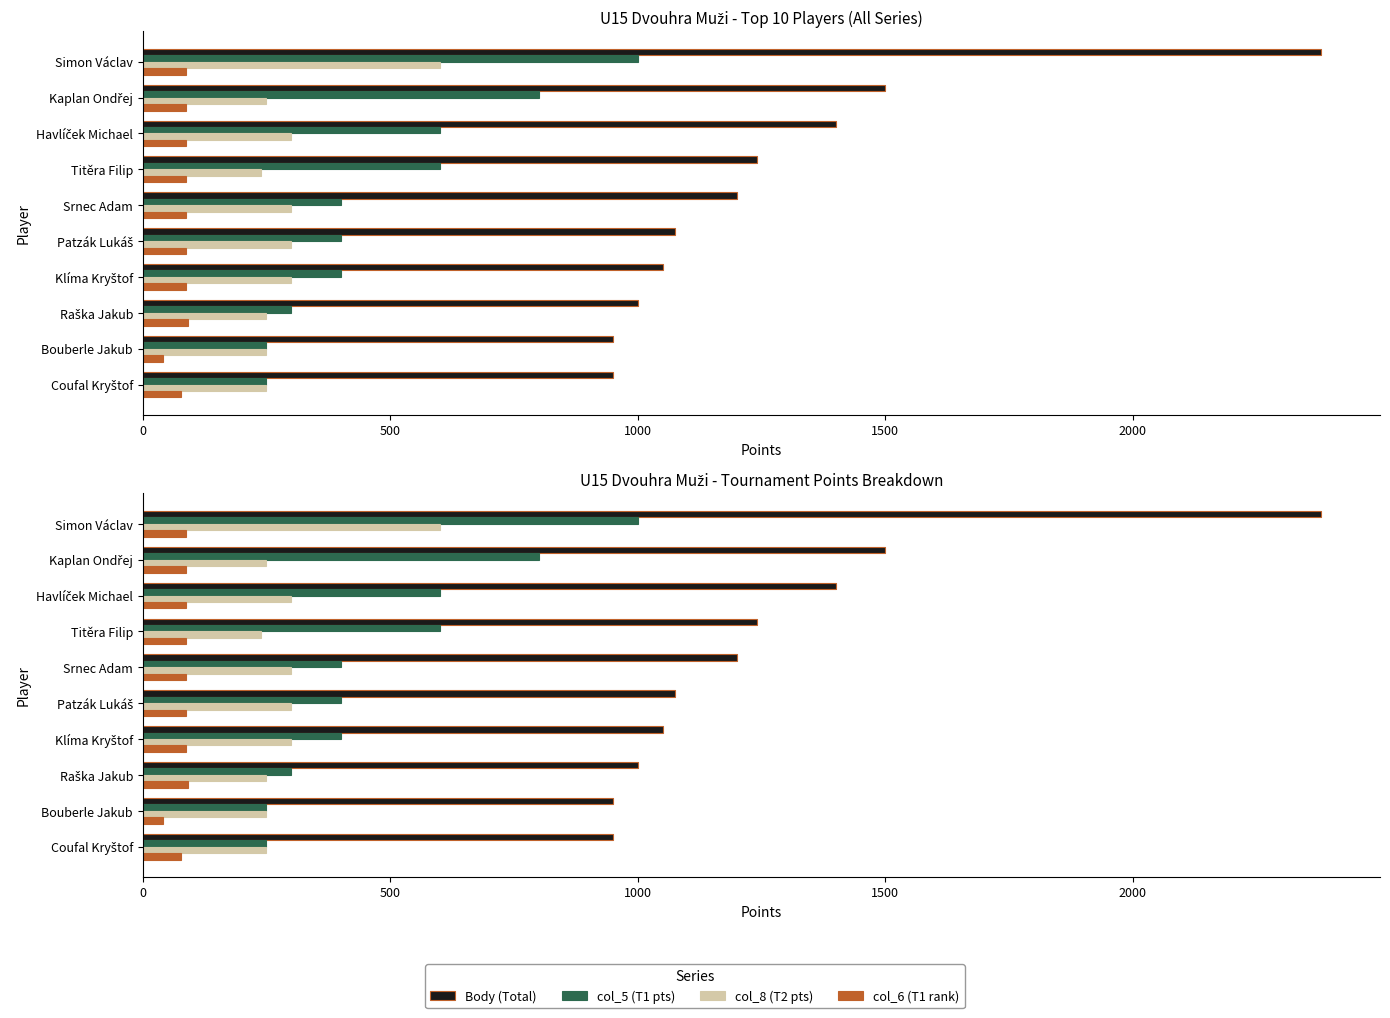

The value of col_6 (T1 rank) at Srnec Adam is 87. True or false?

True